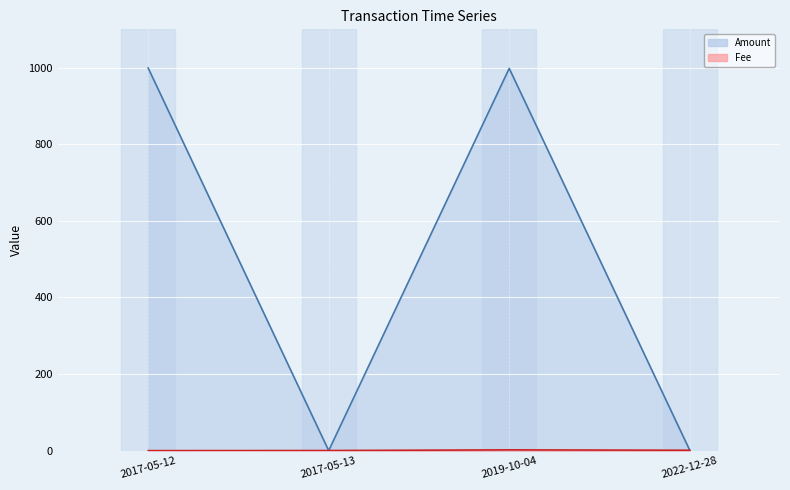

True or false: Amount and Fee cross at least once.

True